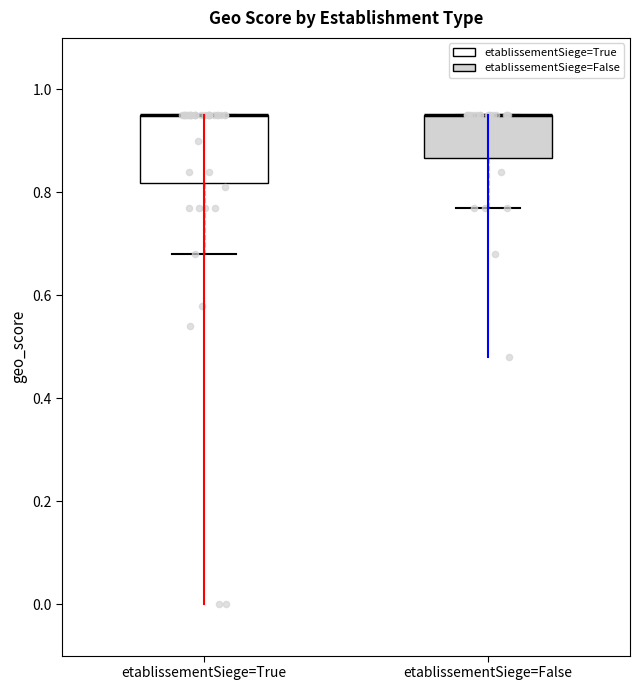

Reading left to right, read every box against the y-axis: the position of its median line, the range the box covers, and the ends of its whiskers. The values are not printed on the chart, so give them approximately, as read against the axis.

etablissementSiege=True: median 0.96 (drawn on the box's upper edge), box 0.82 to 0.96, whiskers 0.68 to 0.96
etablissementSiege=False: median 0.96 (drawn on the box's upper edge), box 0.86 to 0.96, whiskers 0.78 to 0.96